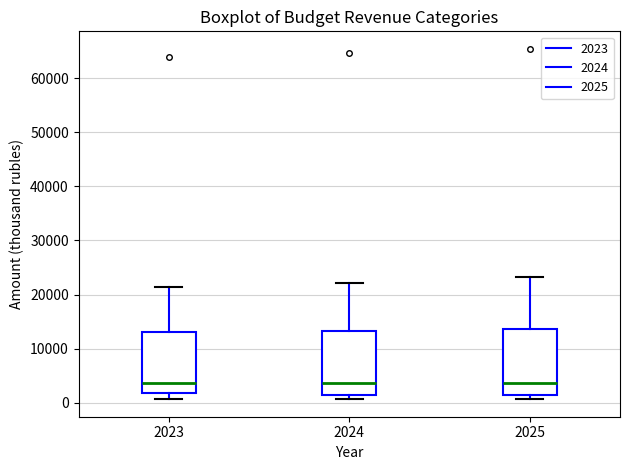

Reading left to right, read every box against the y-axis: the position of its median line, the range the box covers, and the ends of its whiskers. The values are not printed on the chart, so give them approximately, as read against the axis.

2023: median 4000, box 2000 to 13000, whiskers 1000 to 21000
2024: median 4000, box 2000 to 13000, whiskers 1000 to 22000
2025: median 4000, box 1000 to 14000, whiskers 1000 (just below the box's lower edge) to 23000